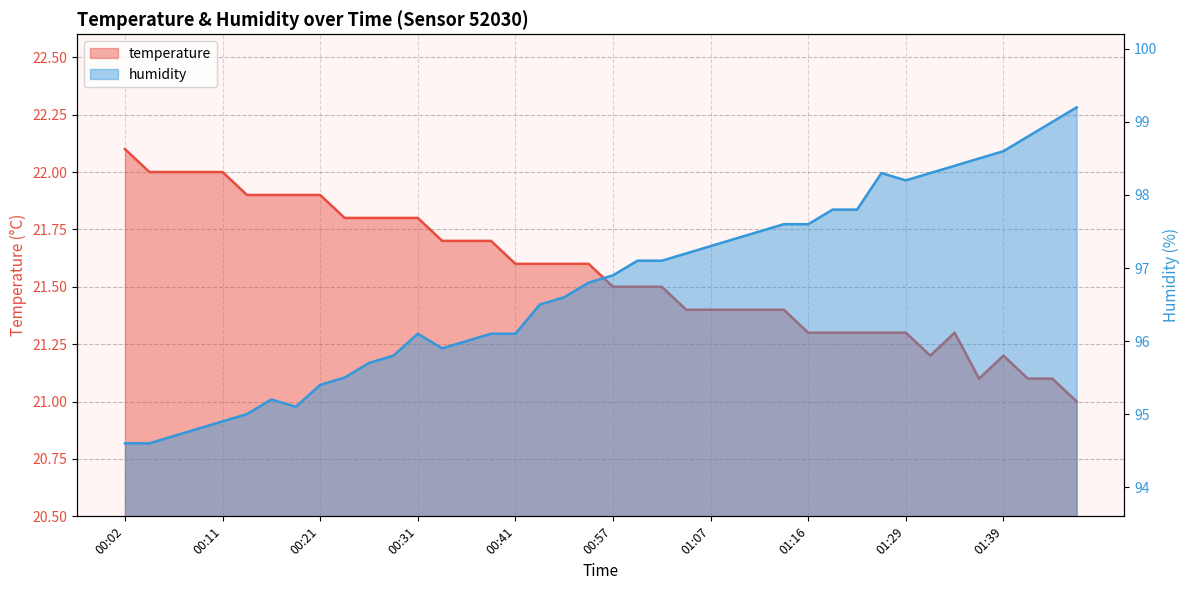

True or false: humidity and temperature intersect in this chart.

False